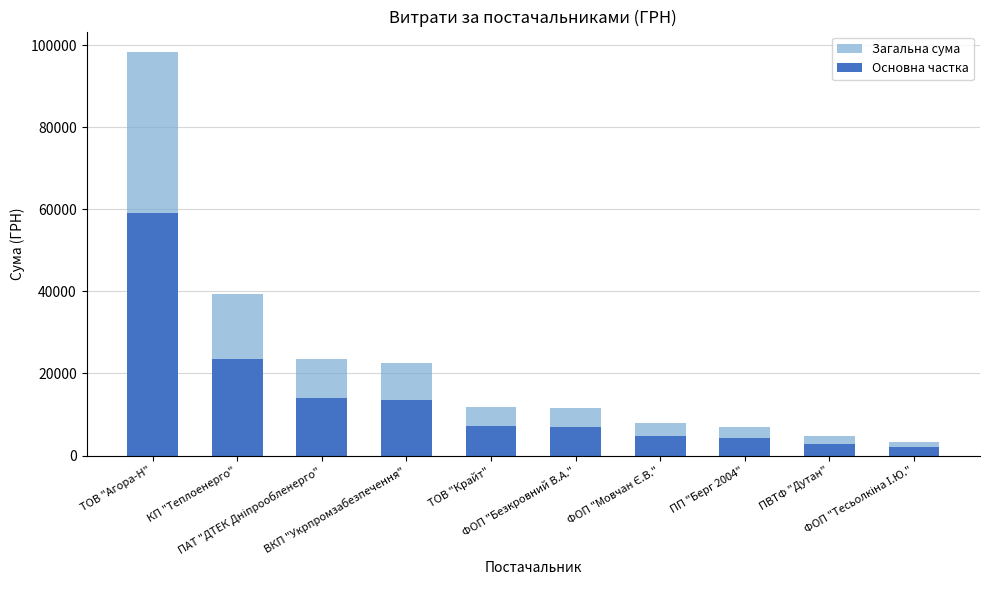

What is the difference between the maximum and minimum values in the Загальна сума series?

95014.5